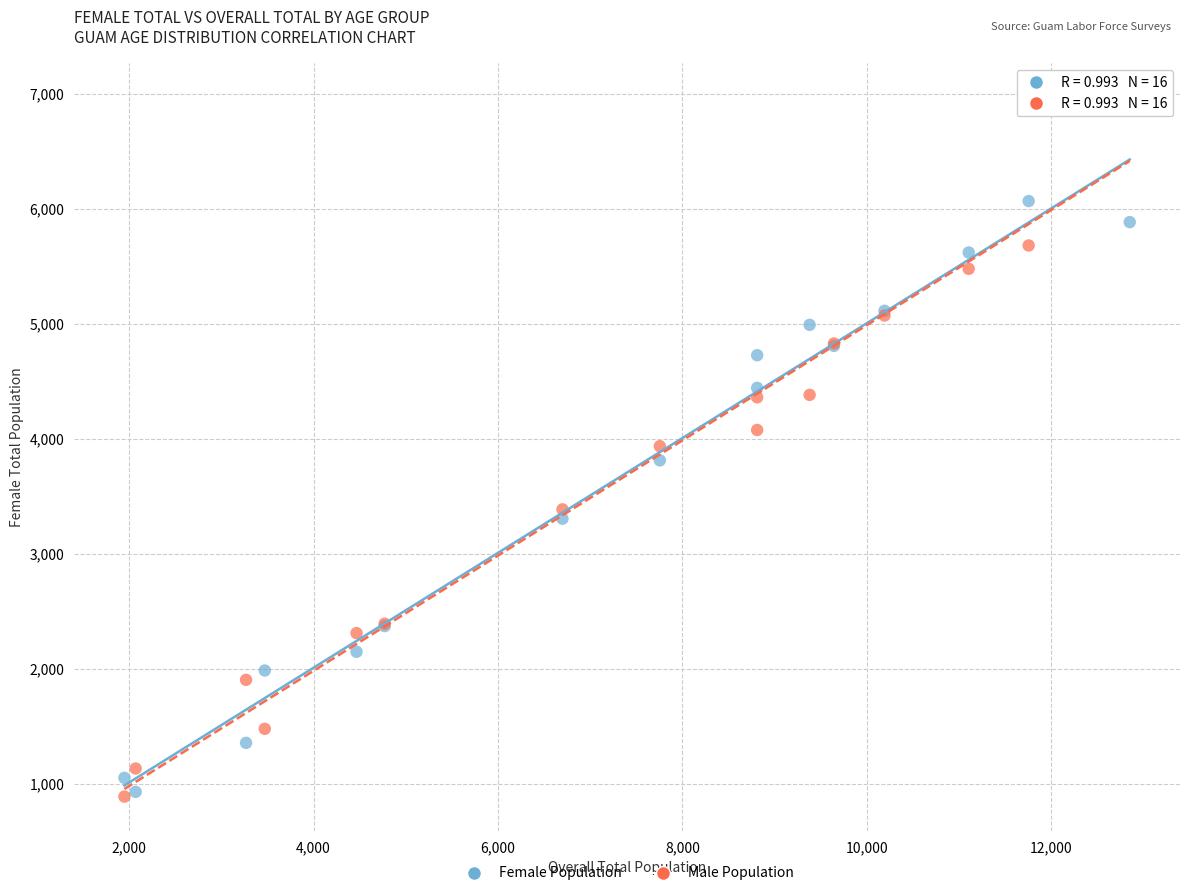

In the Female Population series, what Y value is closest to 3502?

3309